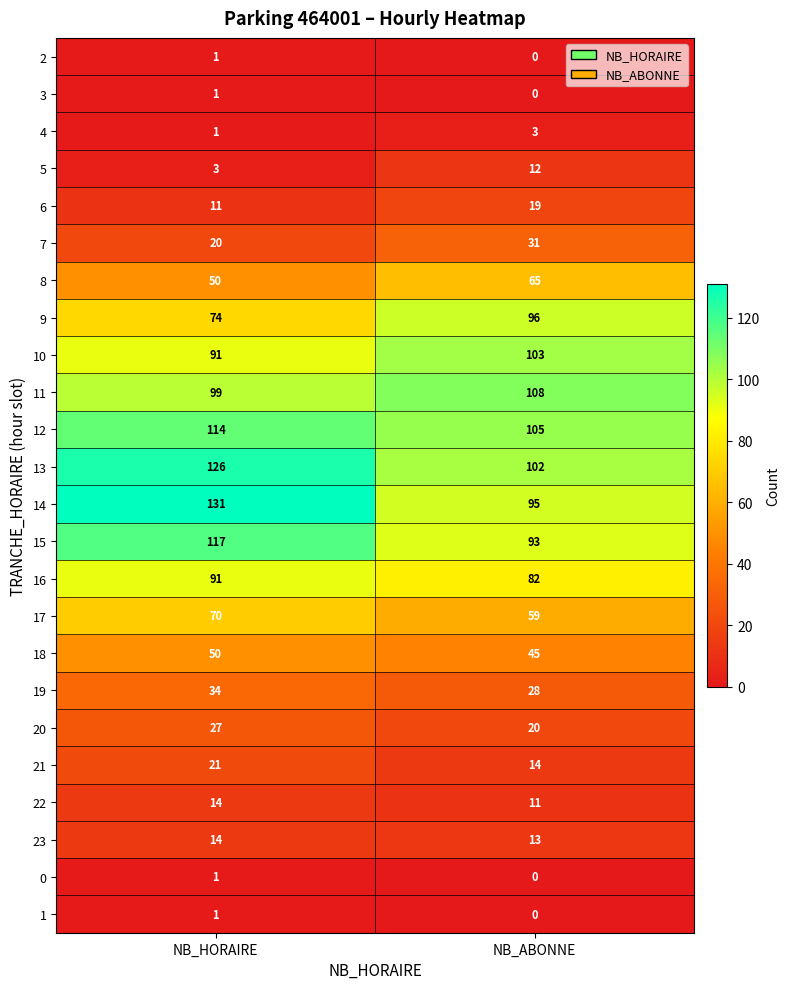

What is the total value across all series at NB_ABONNE?

1104